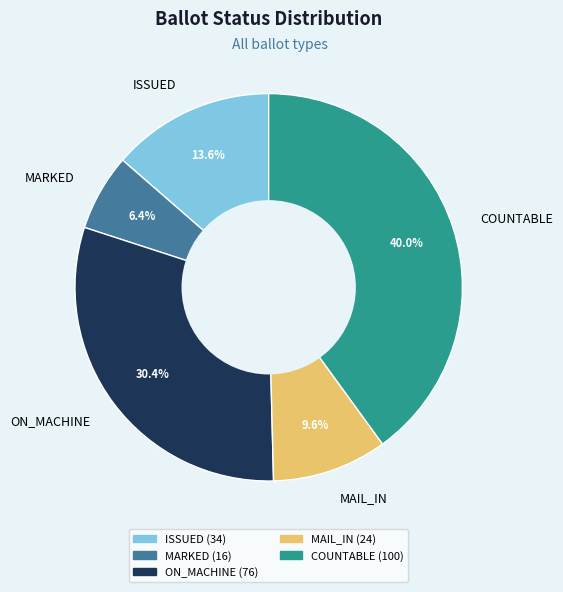

Do MAIL_IN and ON_MACHINE together represent more than half of the pie?

No